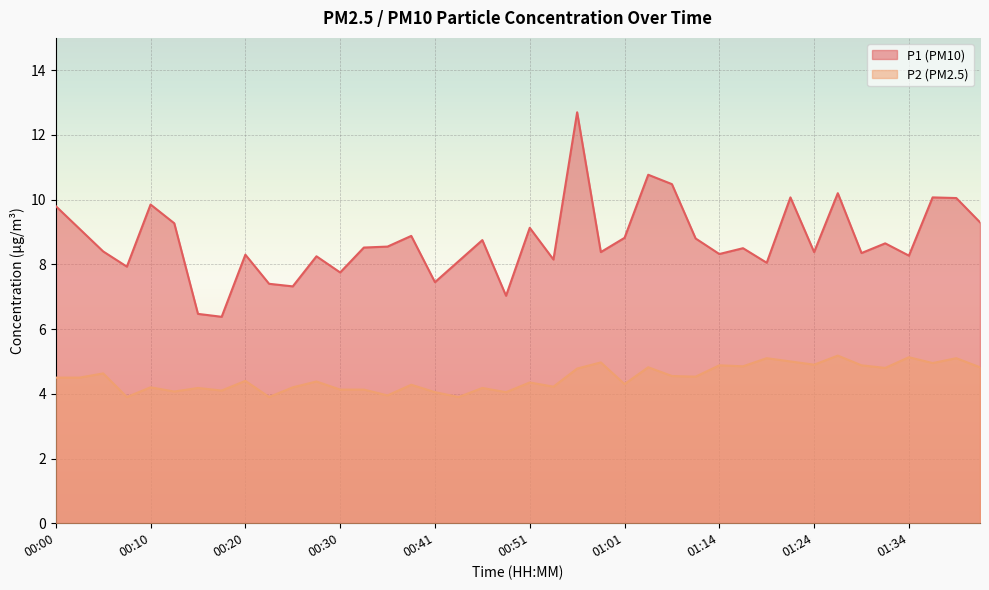

In P2, how many points are lower than both neighbors (excluding endpoints)?

14